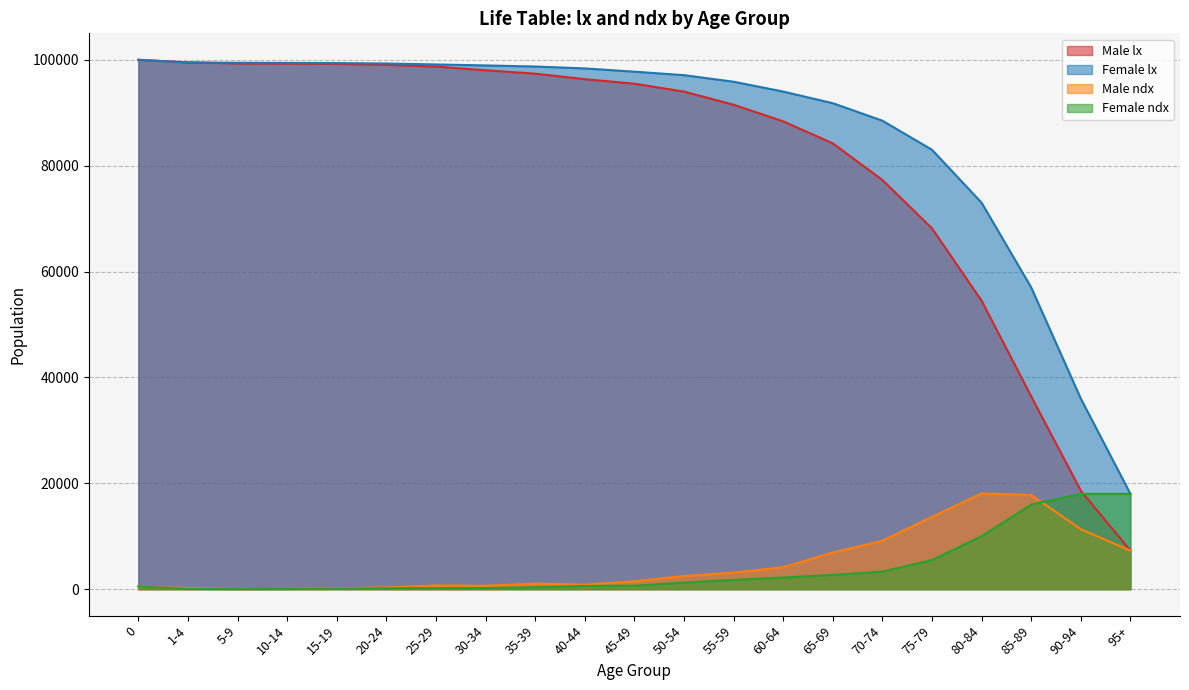

What are all the series names shown in the legend?

Male lx, Female lx, Male ndx, Female ndx